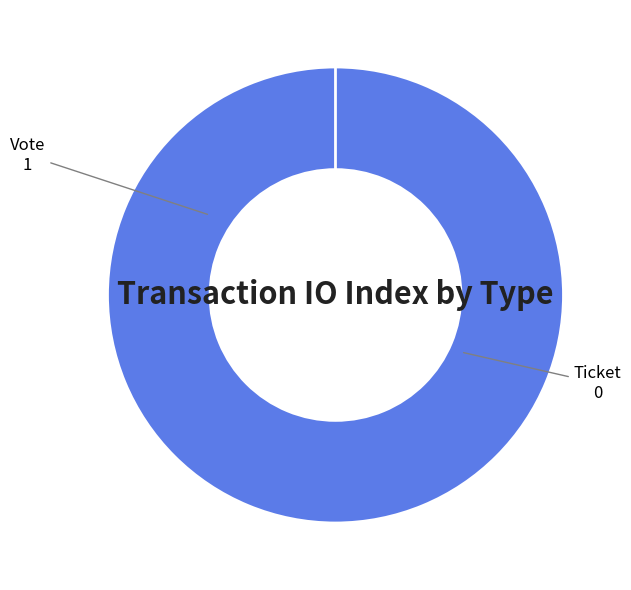

Which category has the biggest portion of the pie?

Vote